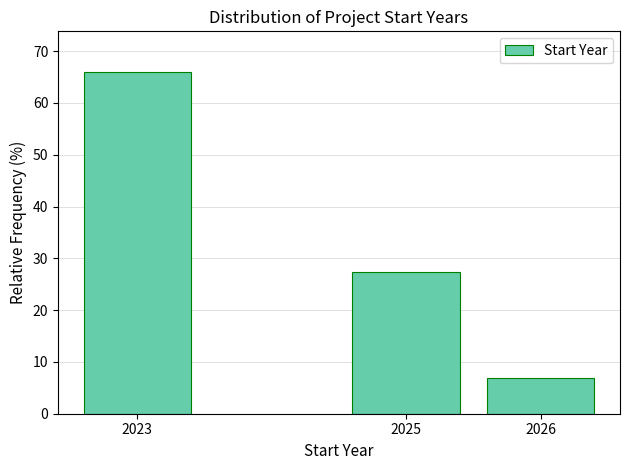

Reading left to right, what are all the values shown in this chart?

65.9	27.3	6.8